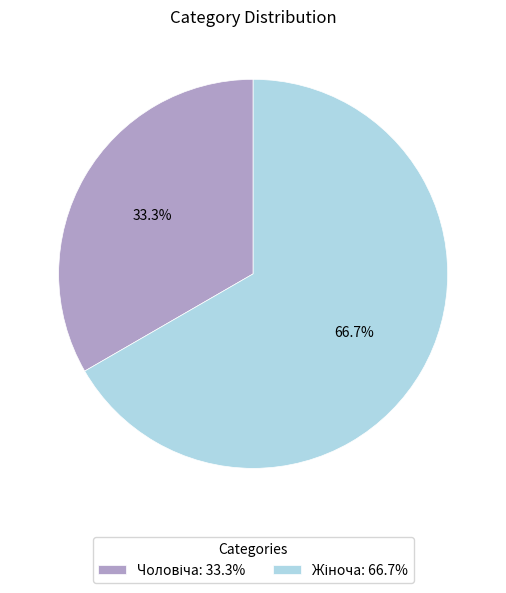

How many slices are in this pie chart?

2